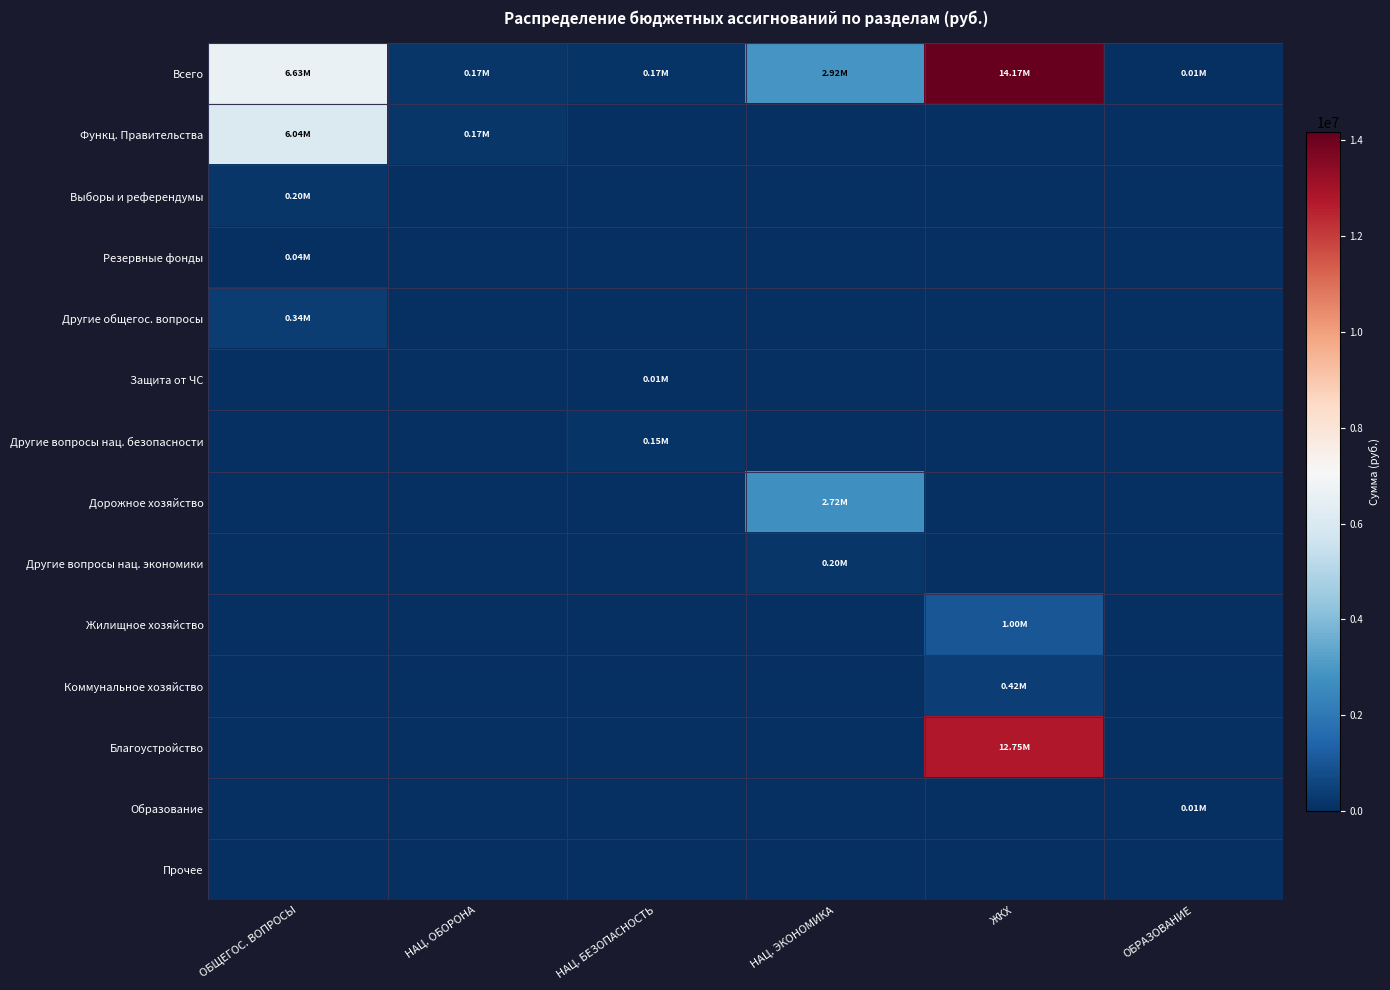

List the series in order of their peak value, lowest first.

Прочее, Защита от ЧС, Образование, Резервные фонды, Другие вопросы нац. безопасности, Другие вопросы нац. экономики, Выборы и референдумы, Другие общегос. вопросы, Коммунальное хозяйство, Жилищное хозяйство, Дорожное хозяйство, Функц. Правительства, Благоустройство, Всего